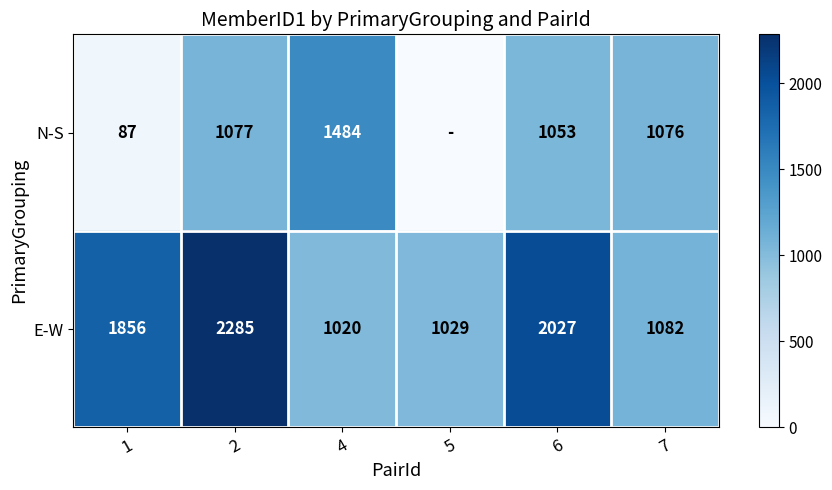

List the labels in order of E-W value, smallest first.

4, 5, 7, 1, 6, 2